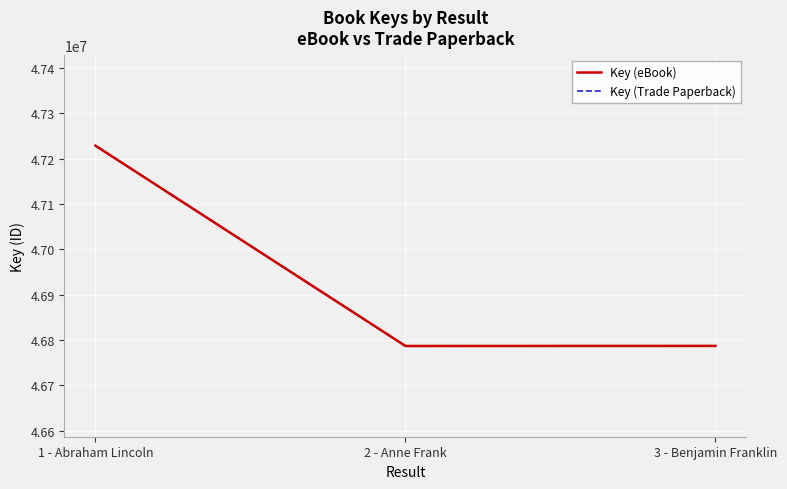

What is the sum of the Key (eBook) values at 1 - Abraham Lincoln and 3 - Benjamin Franklin?

94015527